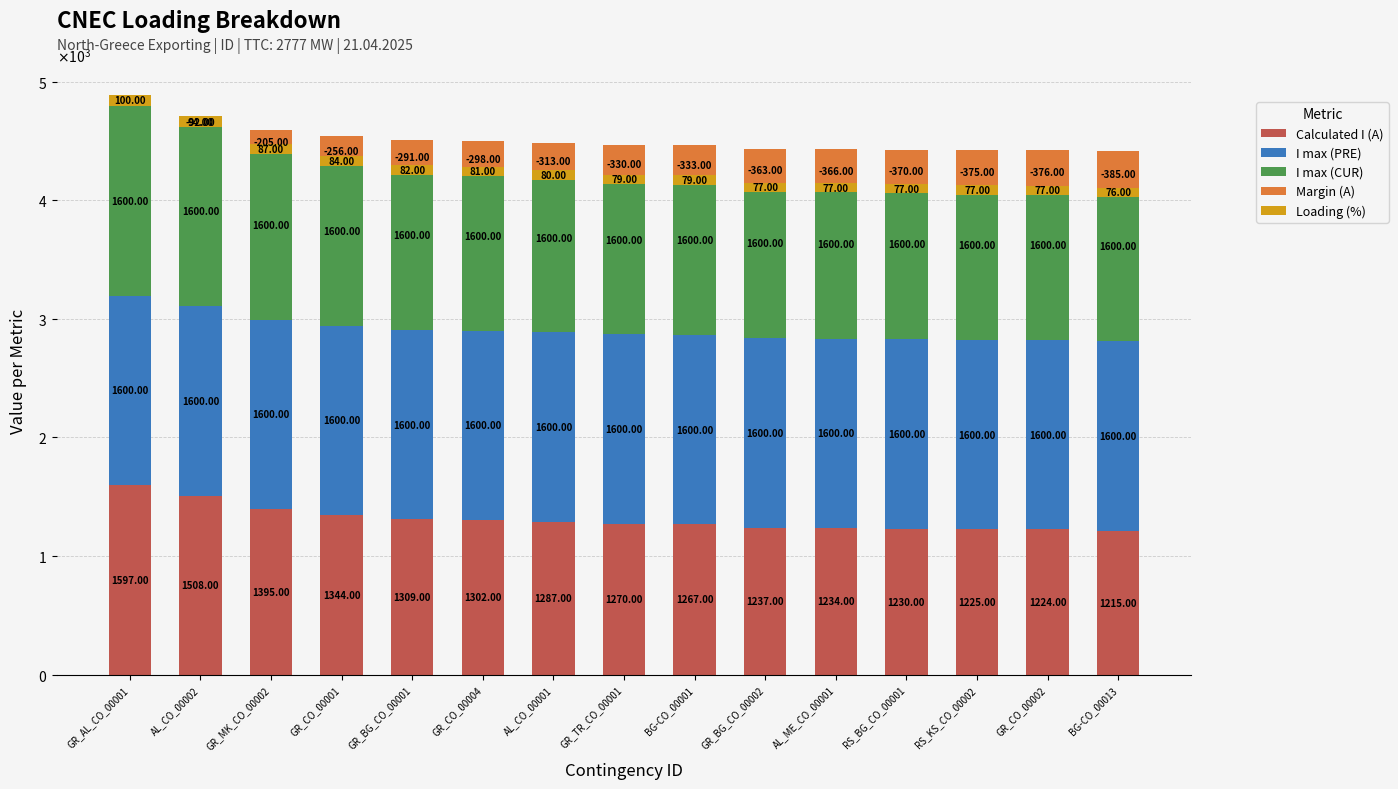

Rank the series by their maximum value, from lowest to highest.

Margin (A), Loading (%), Calculated I (A), I max (PRE), I max (CUR)